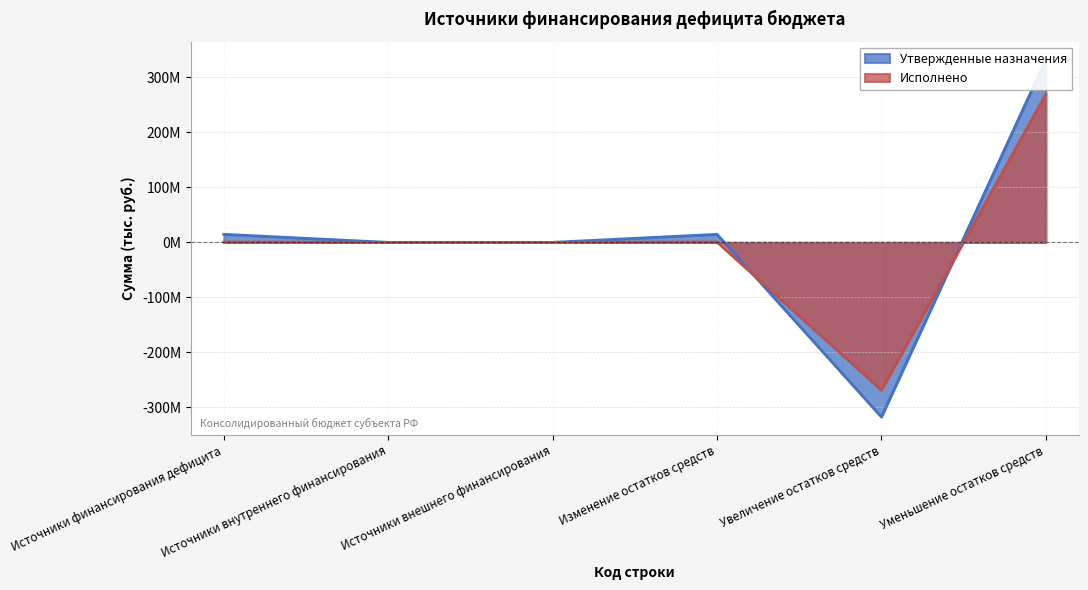

True or false: Утвержденные назначения has a value of 332357629.6 at Уменьшение остатков средств.

True